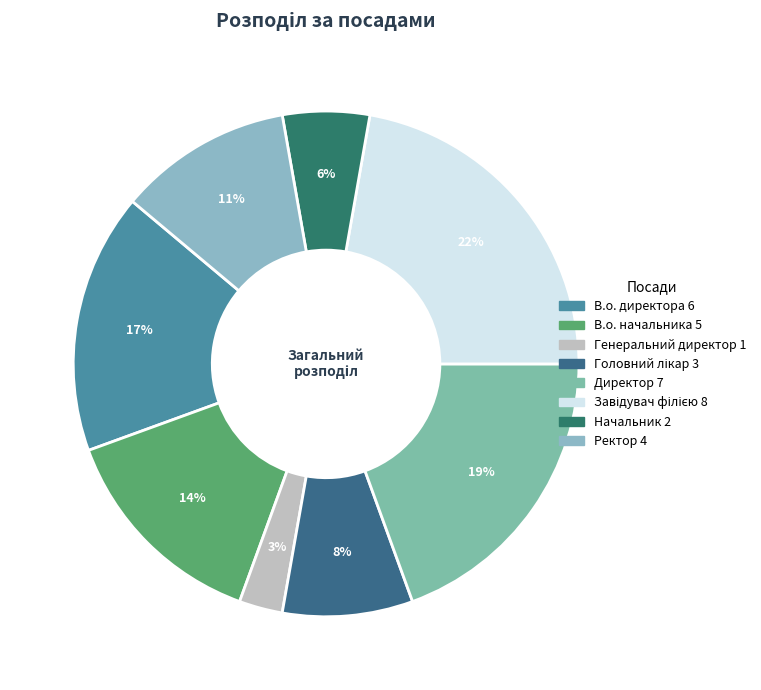

Is there a majority slice in this chart?

No